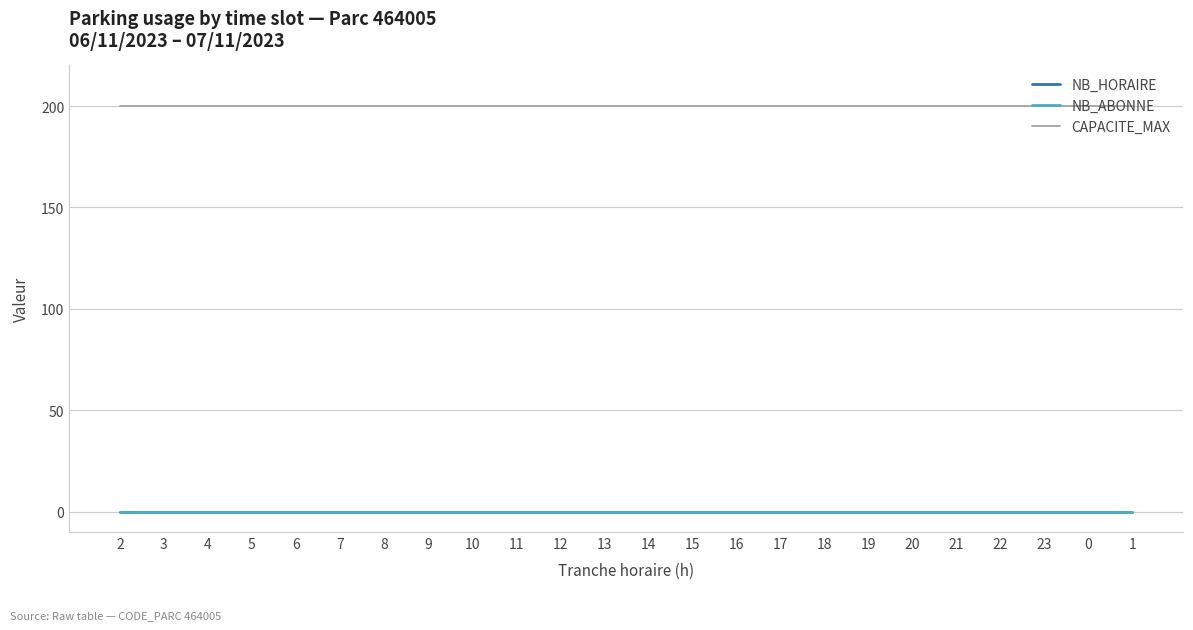

True or false: NB_HORAIRE has more than 1 points higher than both neighbors.

False